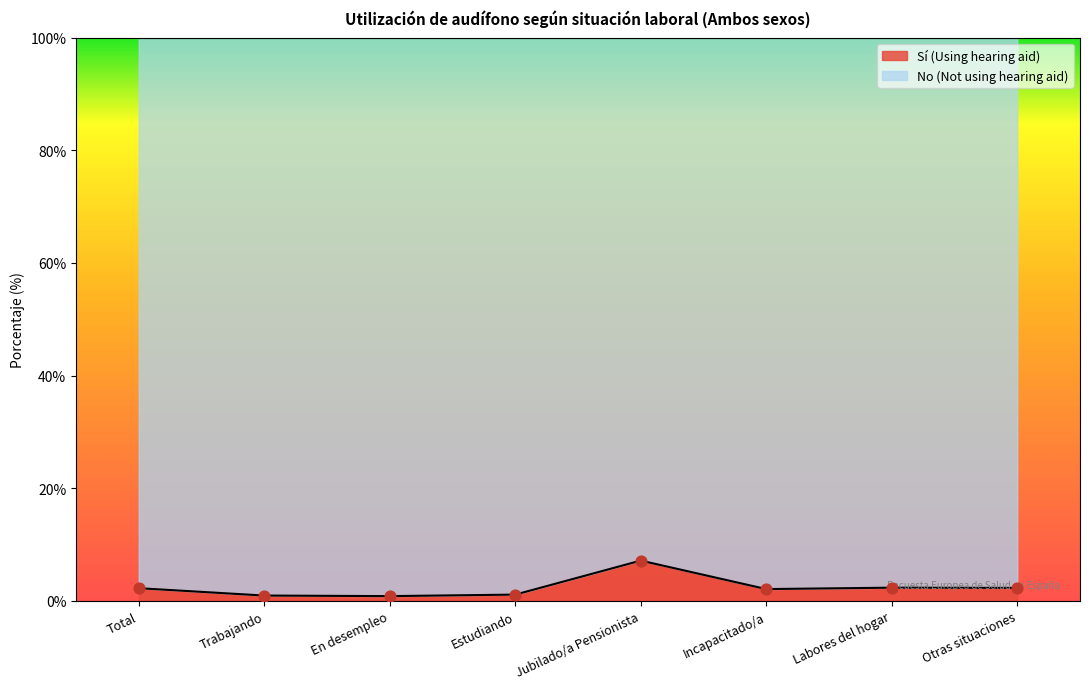

What are all the series names shown in the legend?

Sí (Using hearing aid), No (Not using hearing aid)